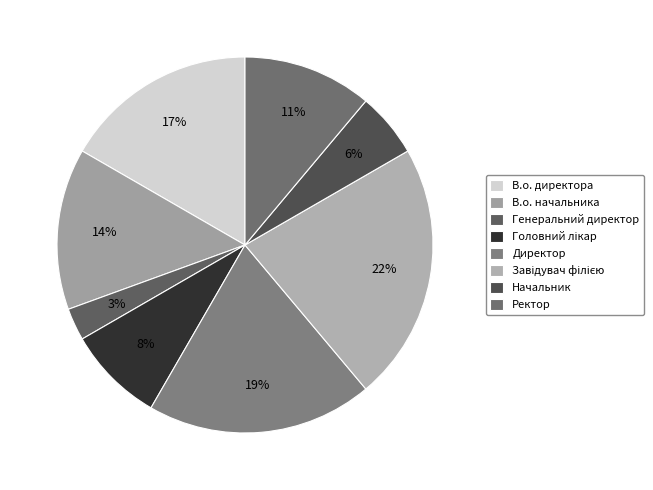

Approximately how many times larger is the value at Завідувач філією compared to В.о. директора?

1.3